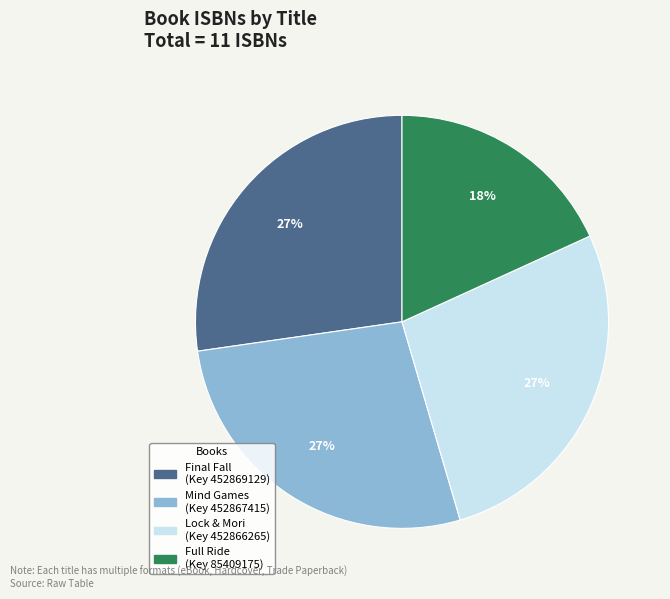

To the nearest percent, what is the average slice percentage?

25%